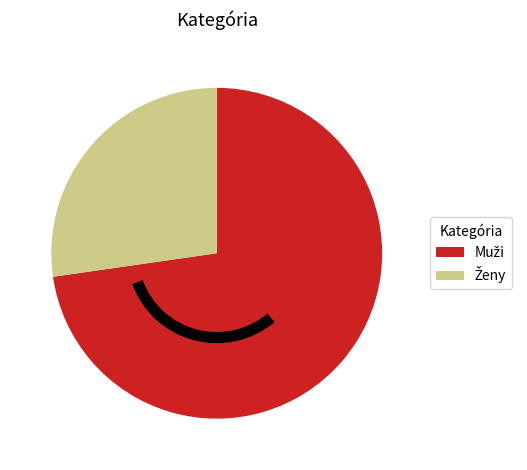

Is there any slice that represents more than half of the pie?

Yes